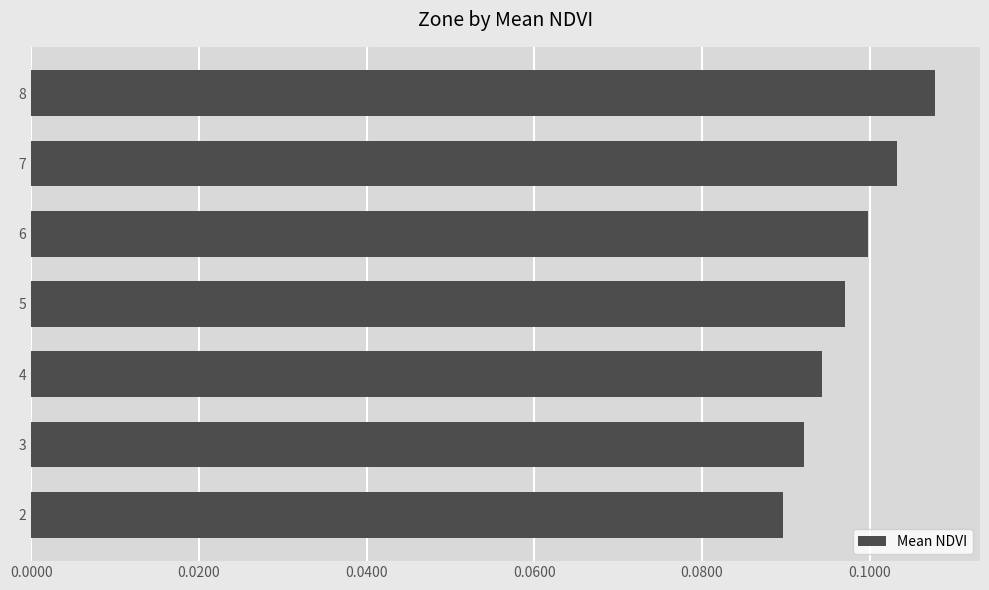

How many values are between 0 and 1?

7